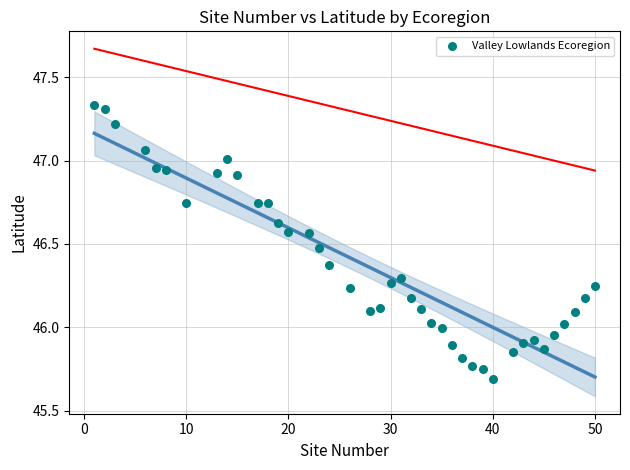

What is the range of X values (max minus min)?

49.0